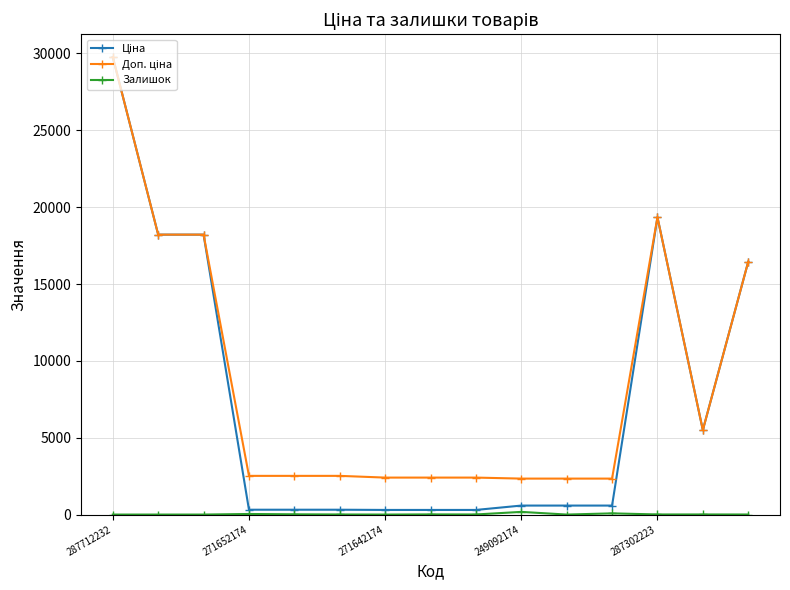

At how many categories does at least one series exceed 5003?

6